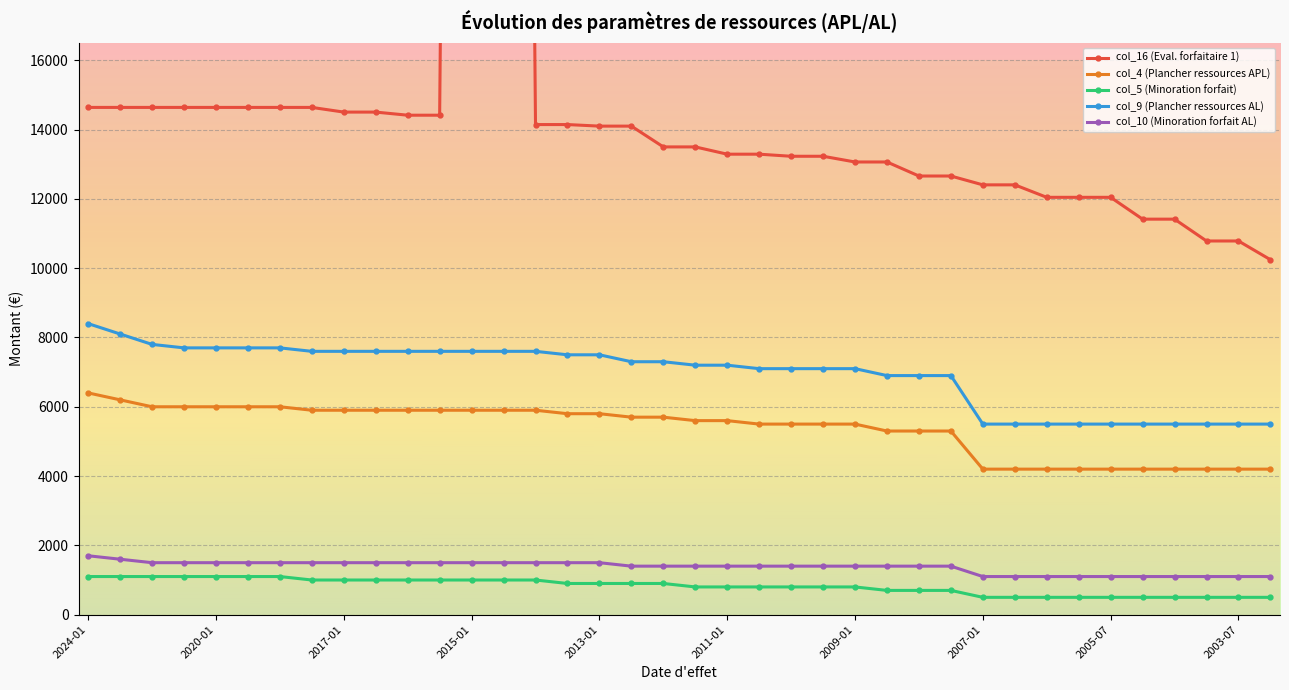

List the series in order of their peak value, lowest first.

col_5 (Minoration forfait), col_10 (Minoration forfait AL), col_4 (Plancher ressources APL), col_9 (Plancher ressources AL), col_16 (Eval. forfaitaire 1)